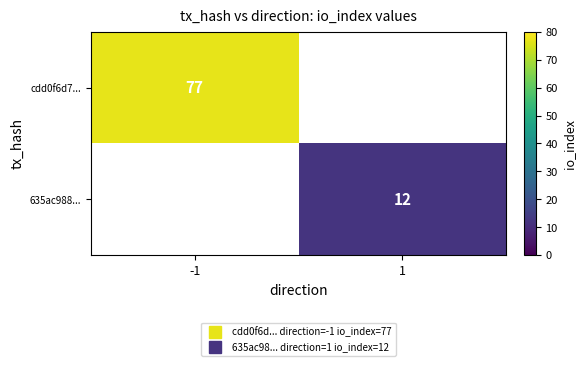

Is the value of 635ac988... at 1 greater than the value of cdd0f6d7... at 1?

No